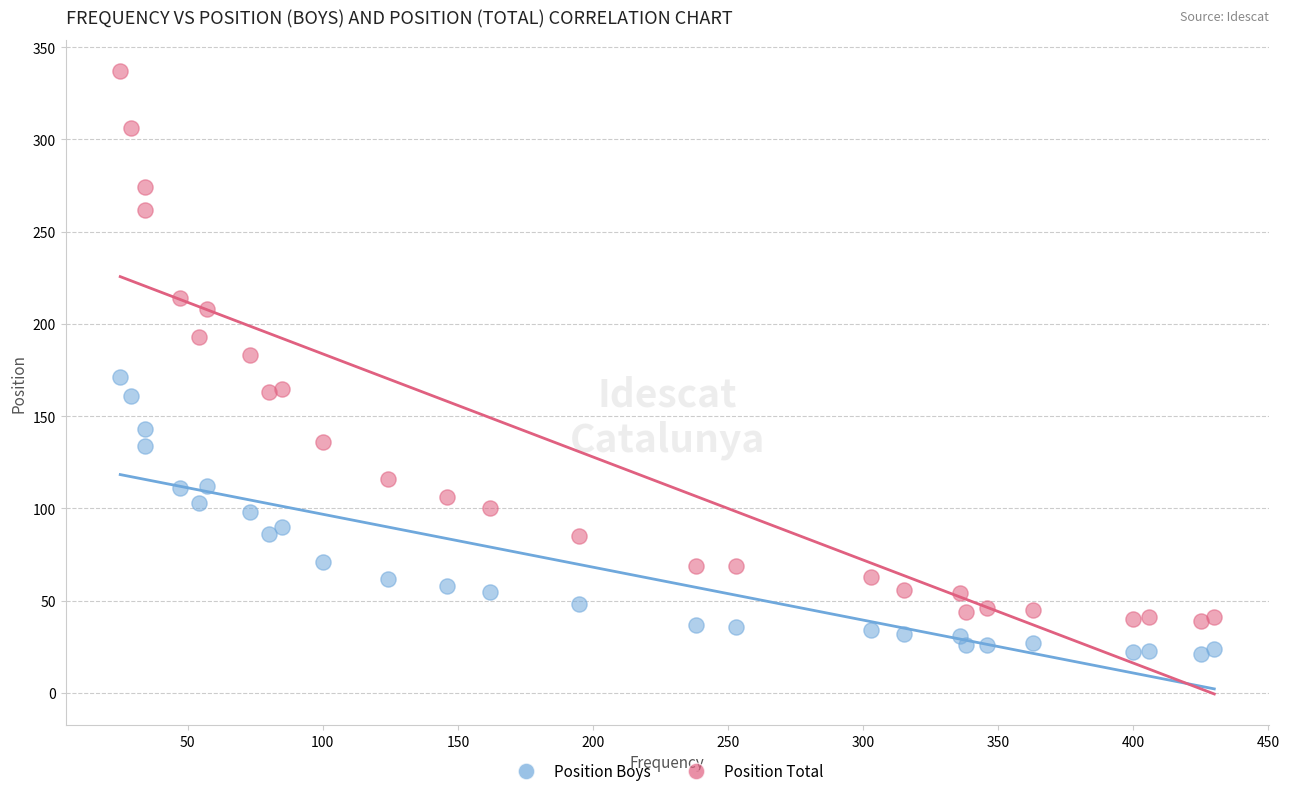

What are all the series names shown in the legend?

Position Boys, Position Total